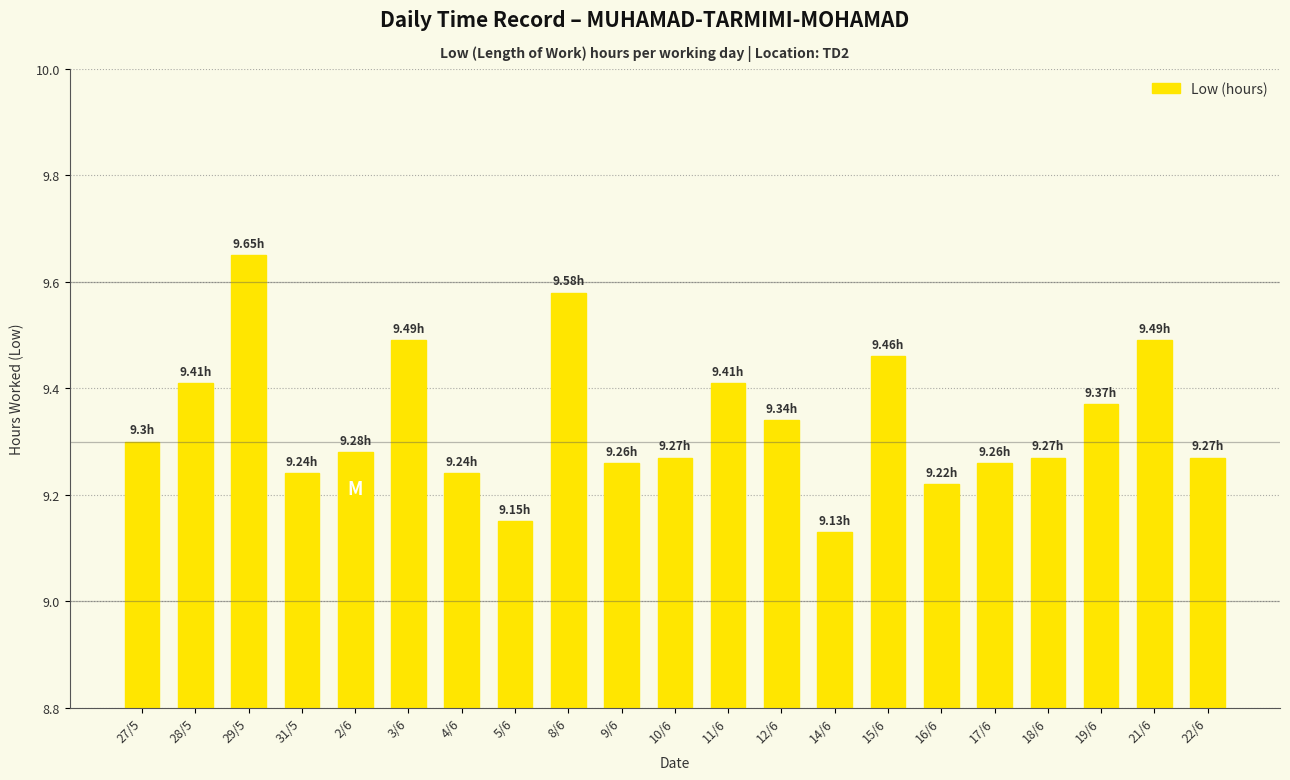

What is the difference between the second highest and second lowest values?

0.4